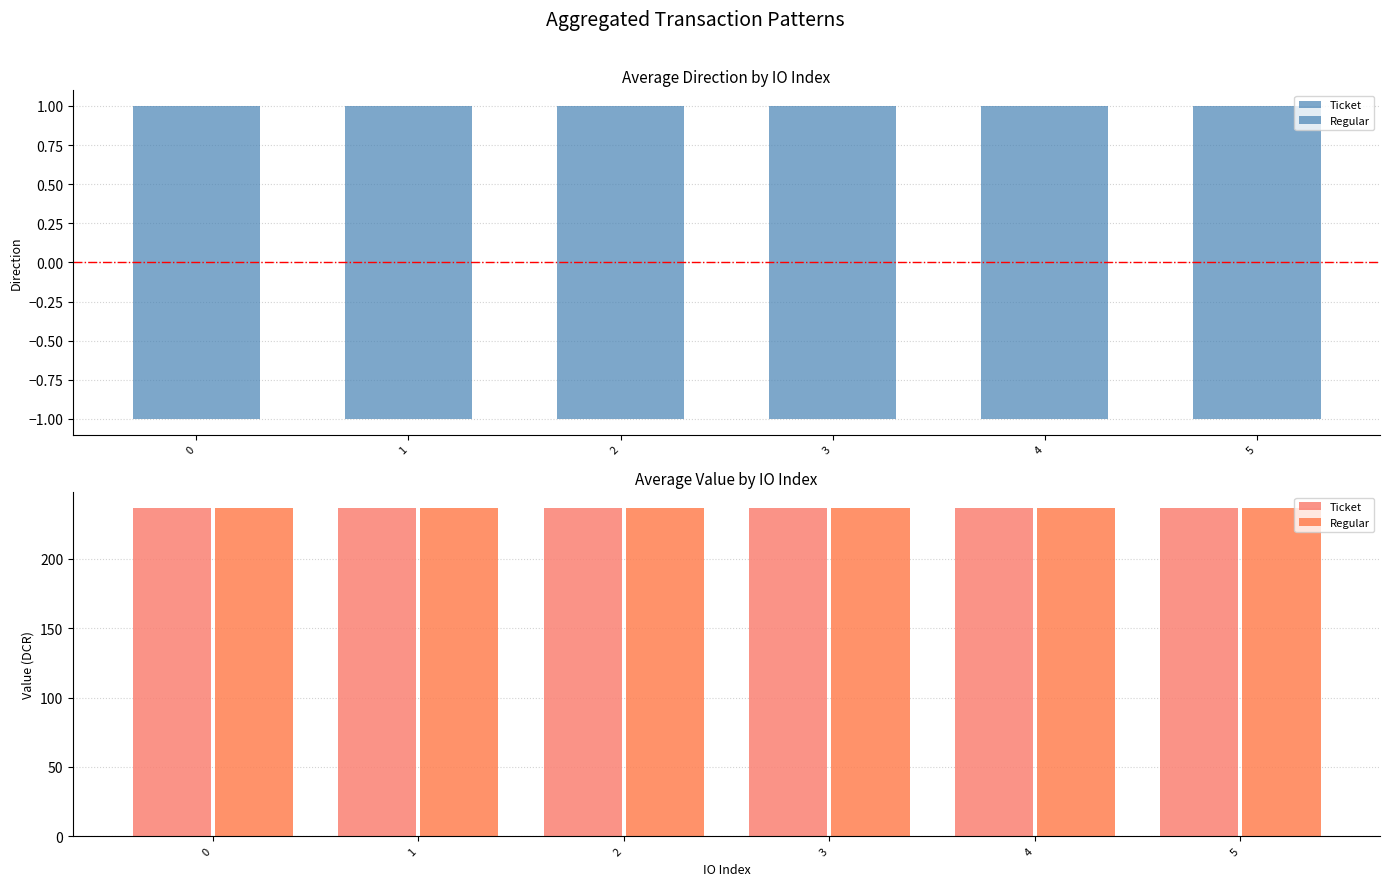

List the series in order of their overall mean, lowest first.

direction, value